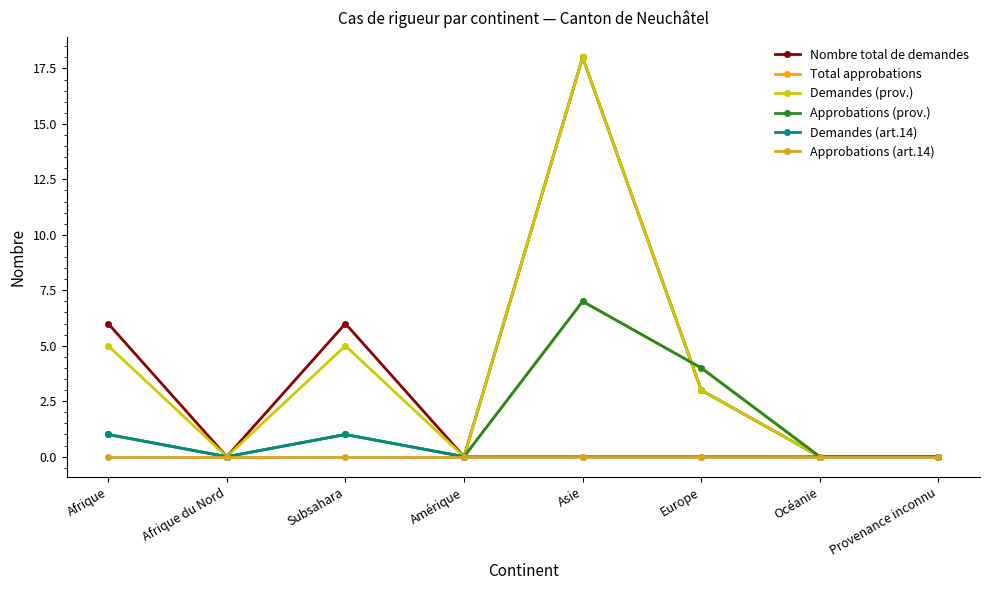

Does the chart have visible grid lines?

No